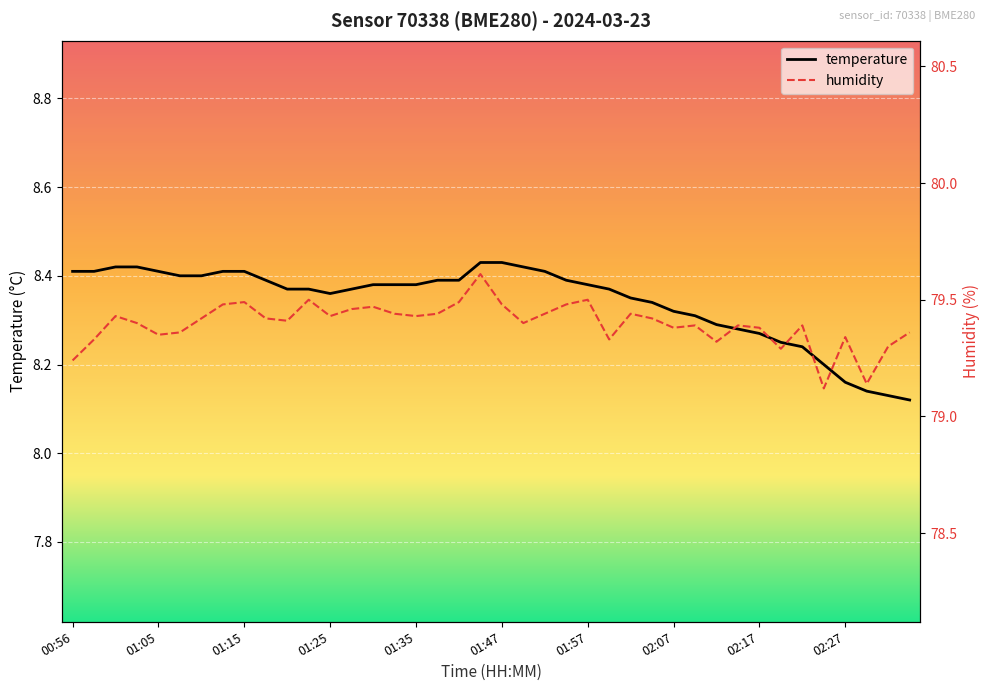

At which category does humidity reach its first local peak?

01:00